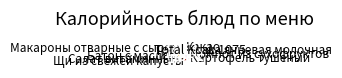

Which has a higher value, Батон с маслом or Компот из сухофруктов?

Батон с маслом